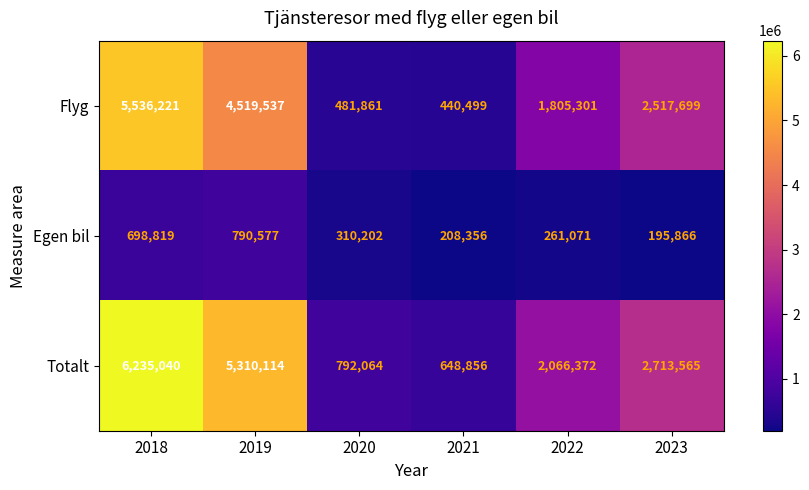

What is the difference between the maximum and second lowest values in the Egen bil series?

582221